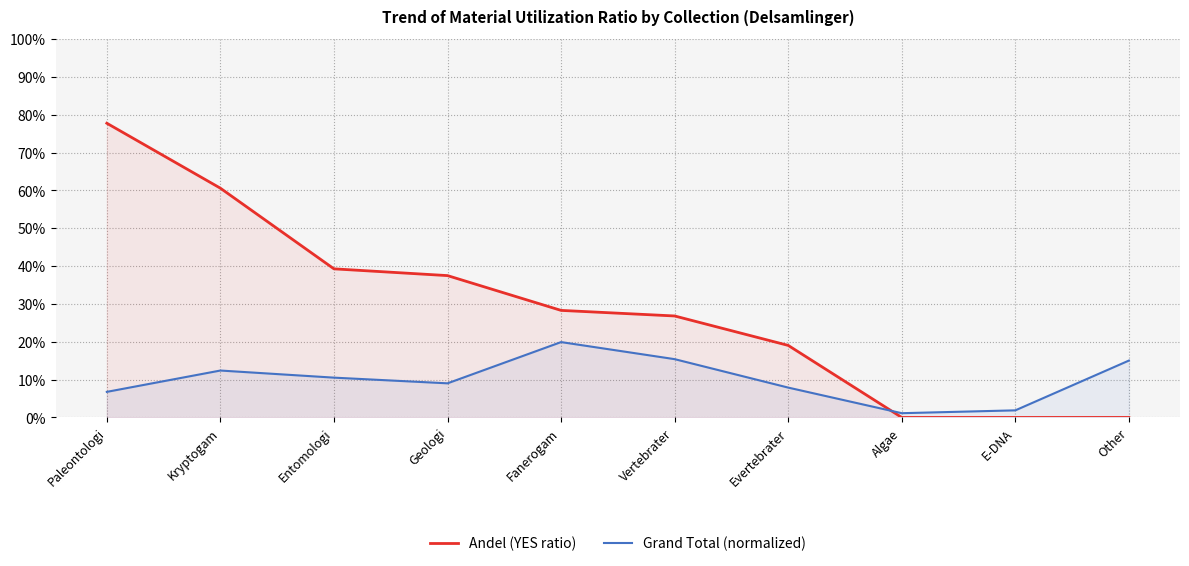

Which series has the largest total across all categories?

Andel (YES ratio)